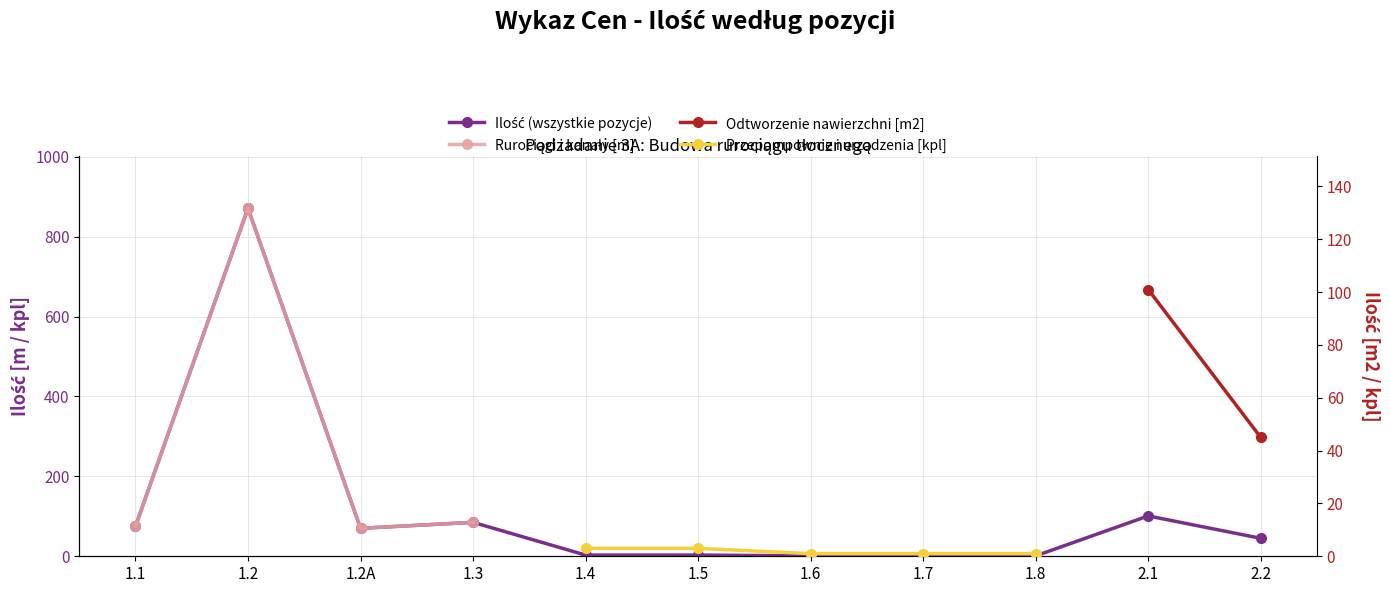

True or false: Ilość (wszystkie pozycje) and Rurociągi i kanały [m] intersect in this chart.

False